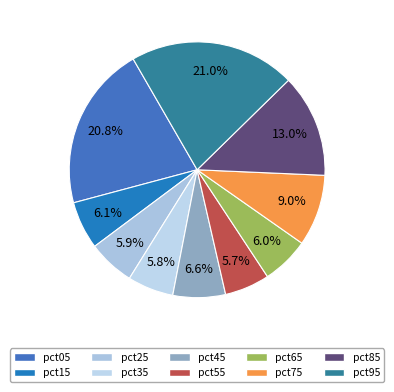

Is it true that pct75 is 1% of the pie?

False